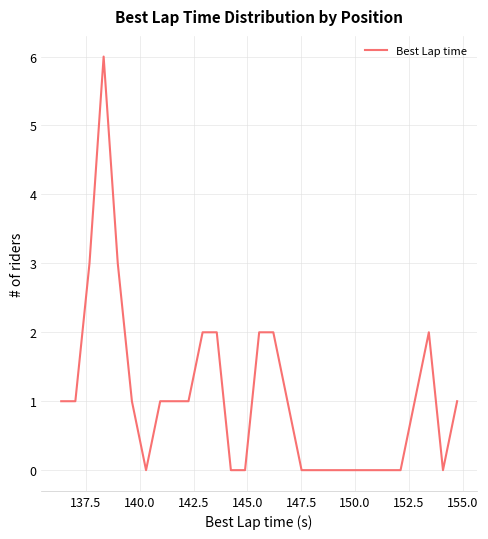

Reading left to right, list all the values displayed in this chart.

1	1	3	6	3	1	0	1	1	1	2	2	0	0	2	2	1	0	0	0	0	0	0	0	0	1	2	0	1